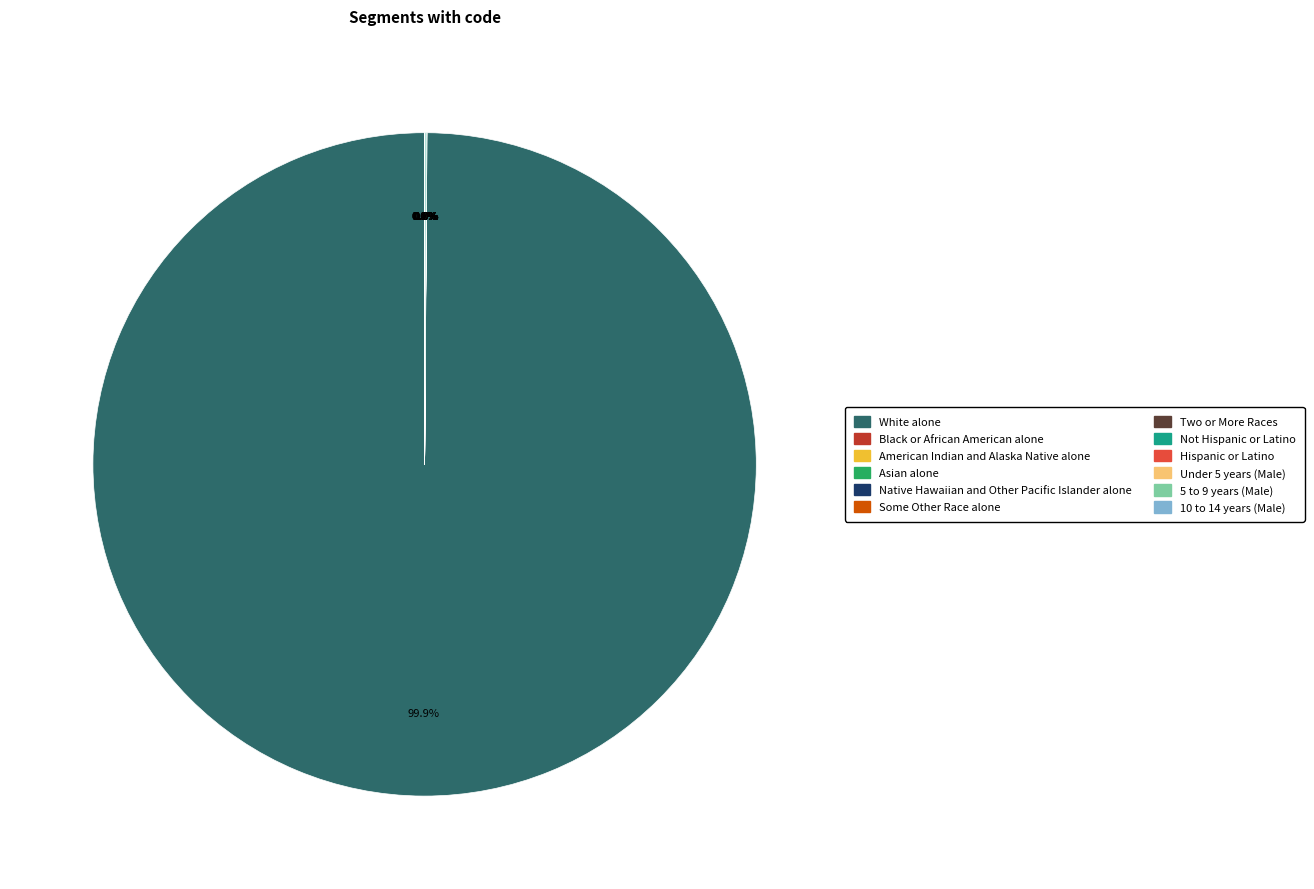

Which slice is the largest?

White alone